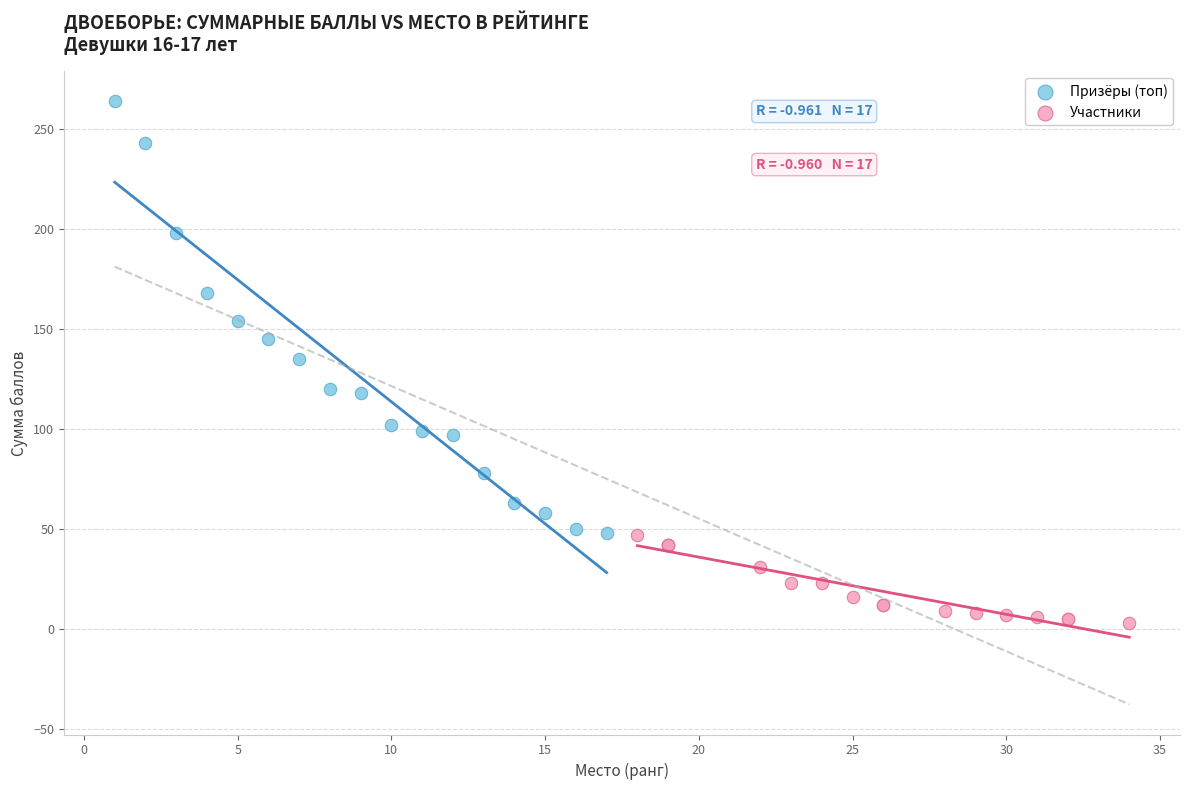

Which series has the largest Y range (max minus min)?

Призёры (топ)